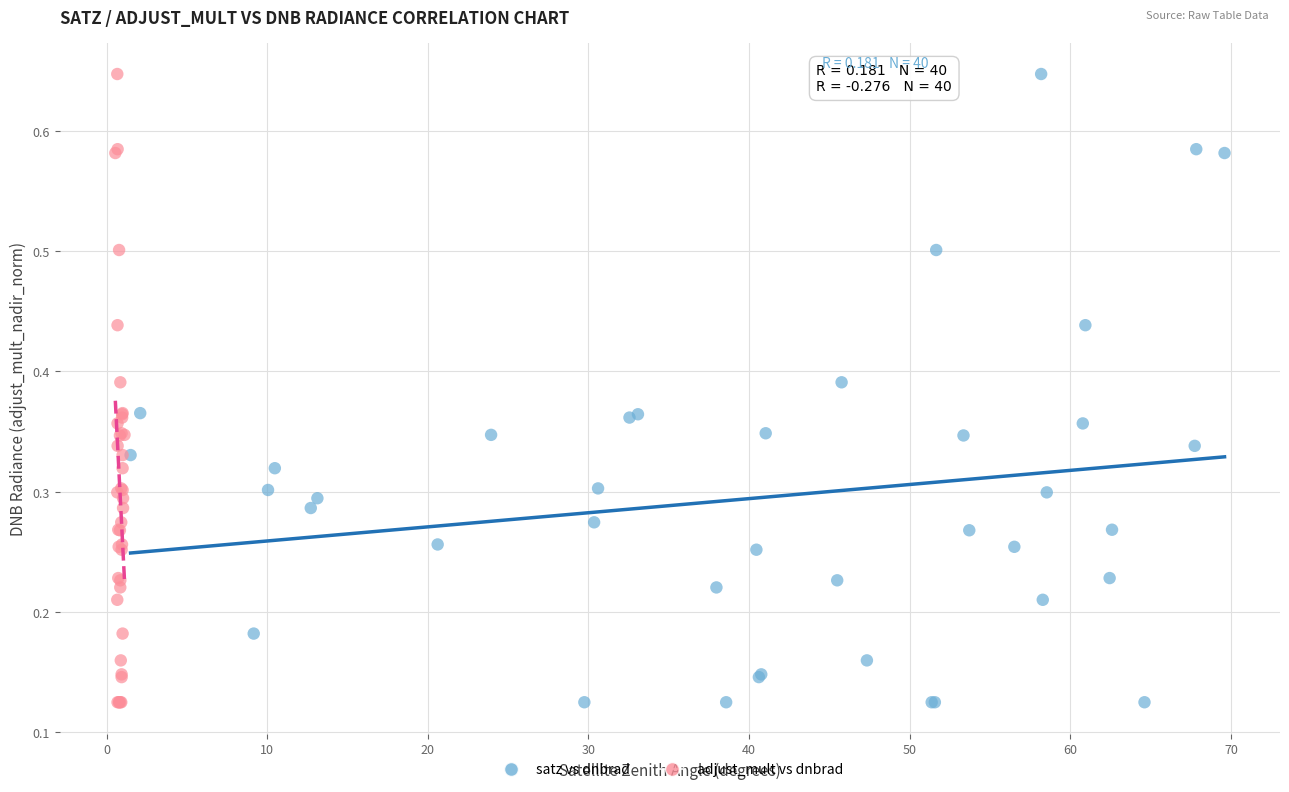

What are all the series names shown in the legend?

satz vs dnbrad, adjust_mult vs dnbrad